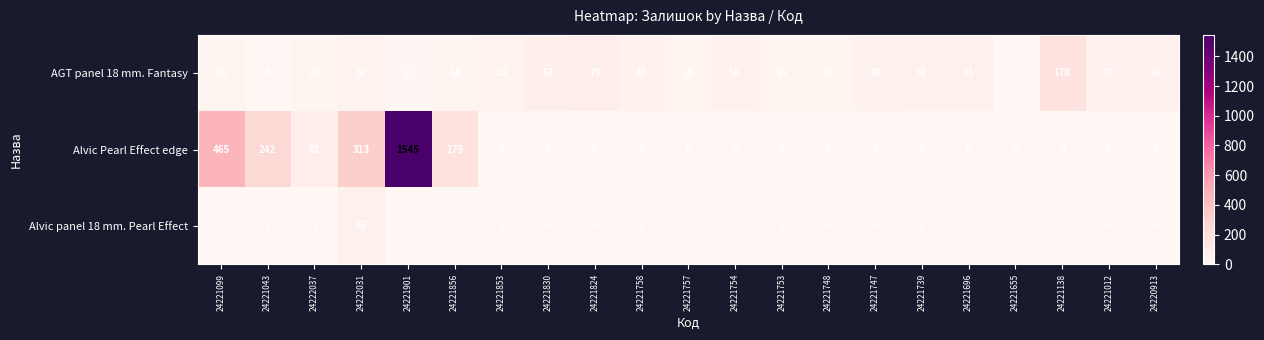

List the series in order of their peak value, lowest first.

Alvic panel 18 mm. Pearl Effect, AGT panel 18 mm. Fantasy, Alvic Pearl Effect edge